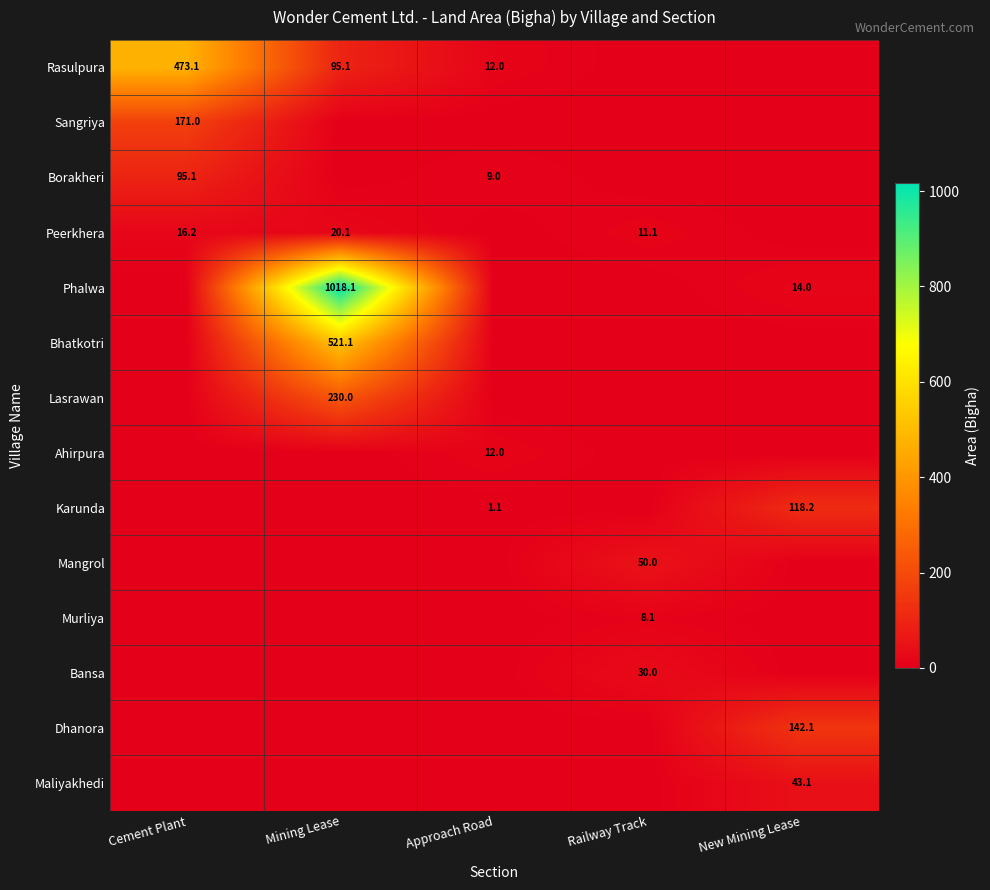

True or false: Sangriya has a value of 171.0 at Cement Plant.

True